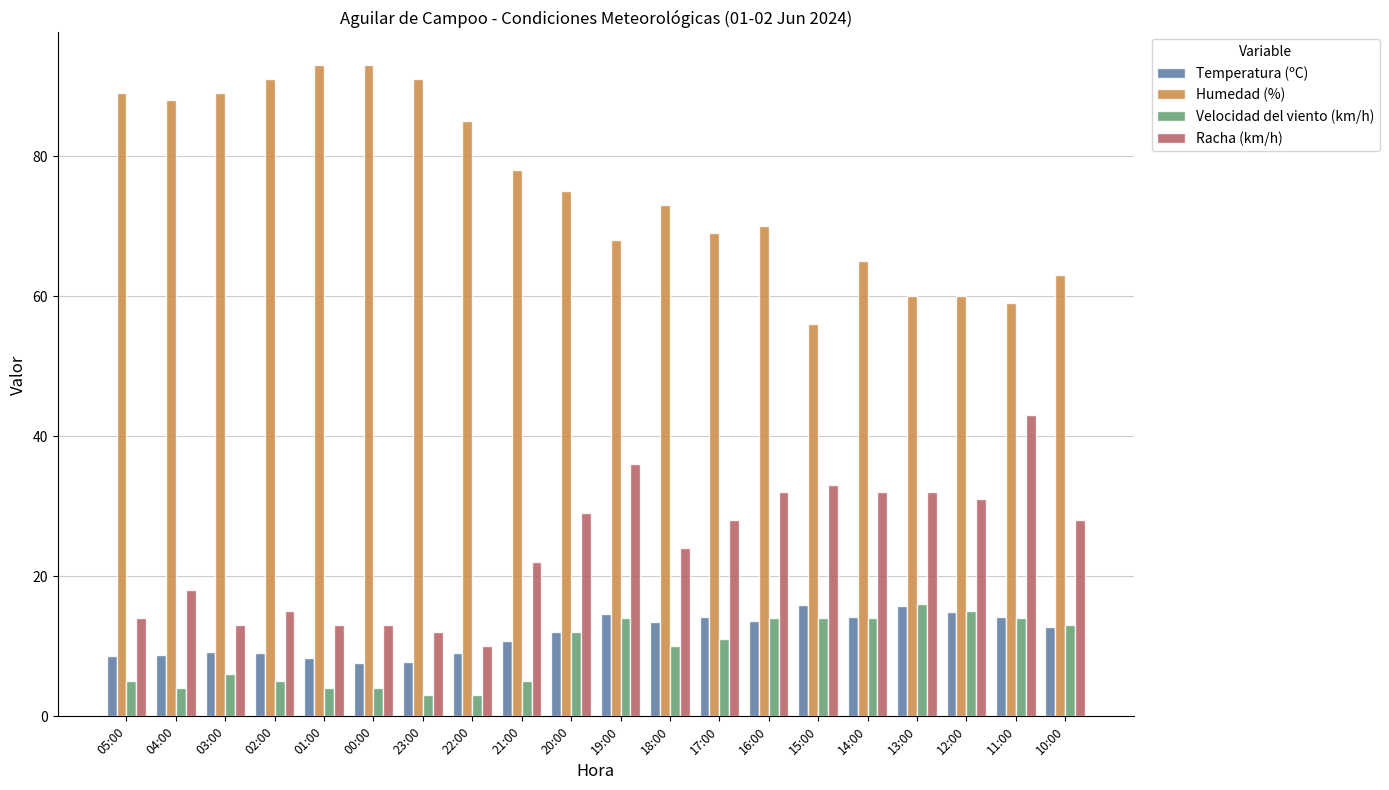

Is the value of Racha (km/h) at 16:00 greater than the value of Temperatura (ºC) at 12:00?

Yes